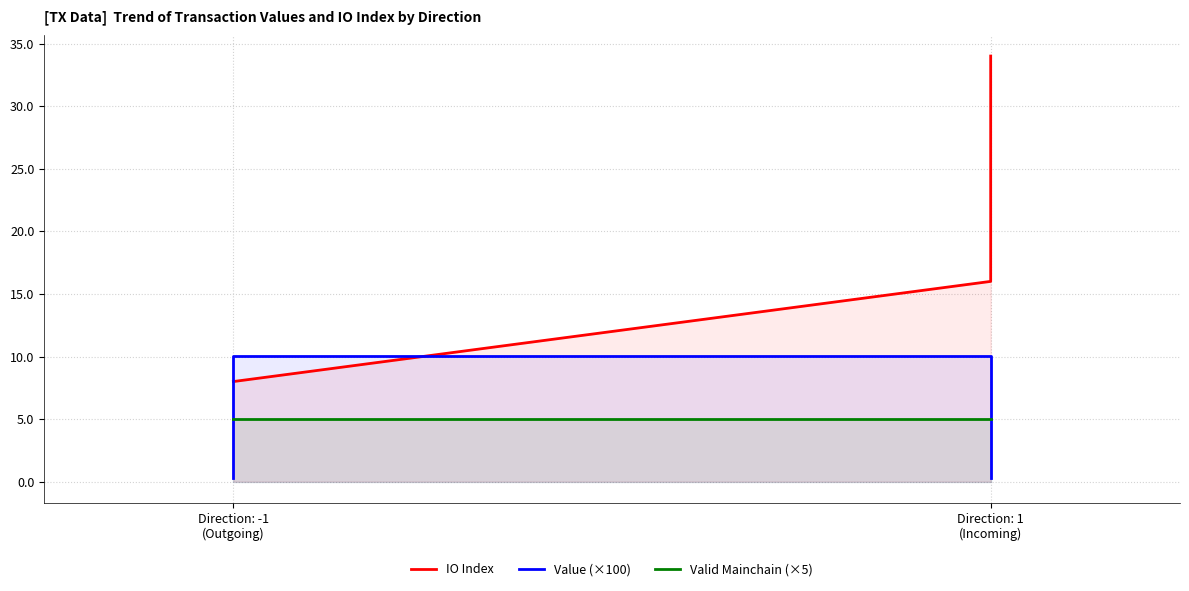

The value of IO Index at Direction: 1 (Incoming) is 19.1. True or false?

False